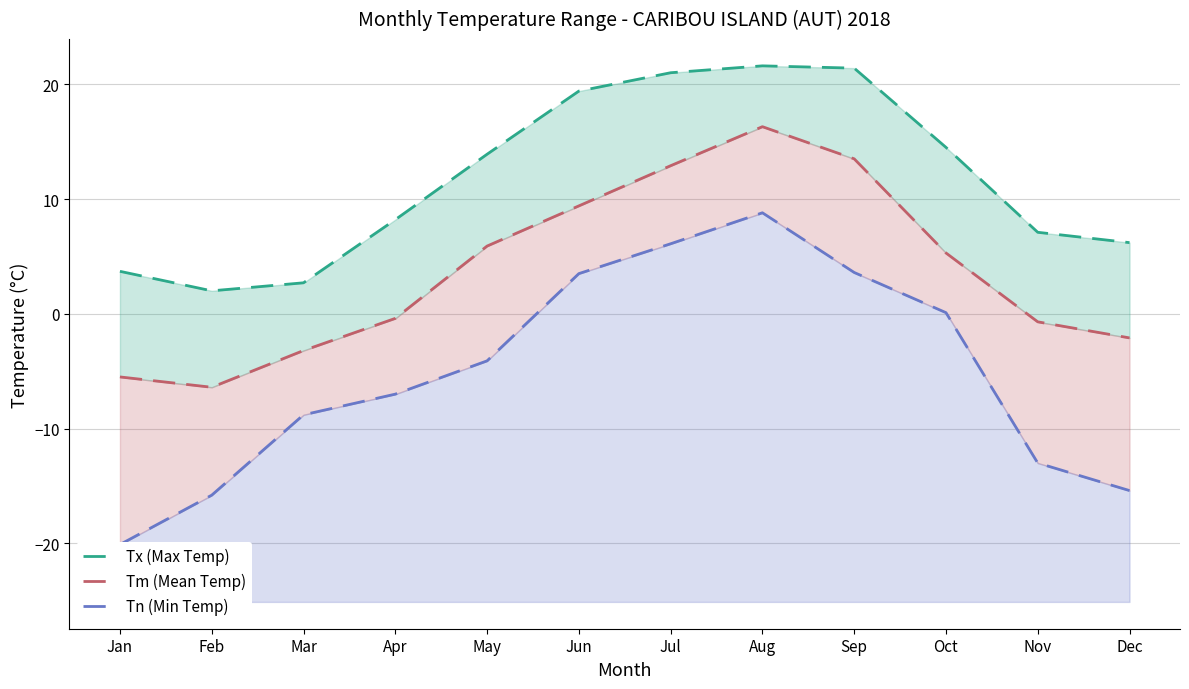

What is the spread (max minus min) of values at Jan?

23.8